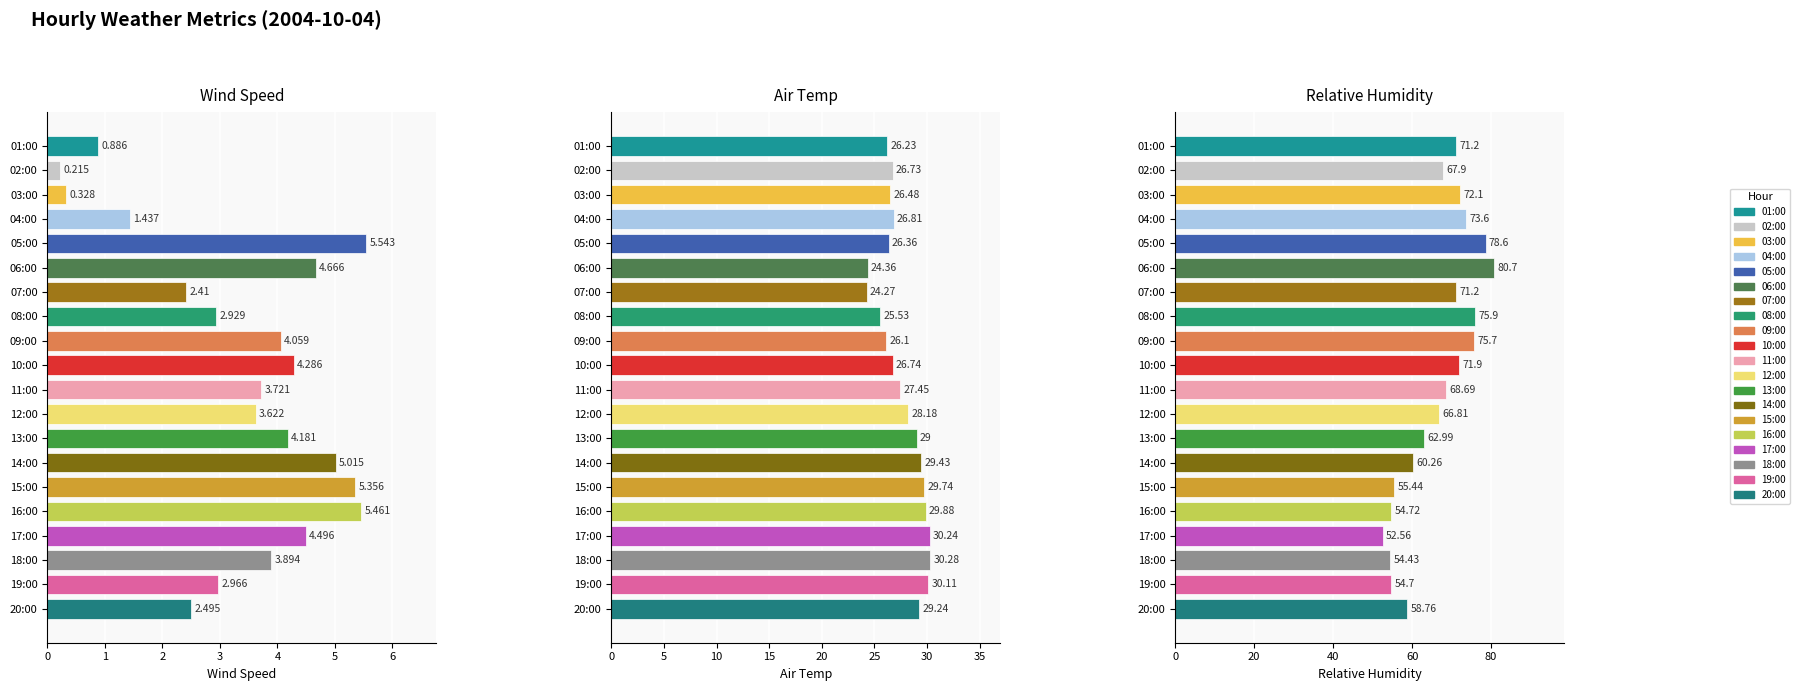

At how many categories does at least one series exceed 35?

20